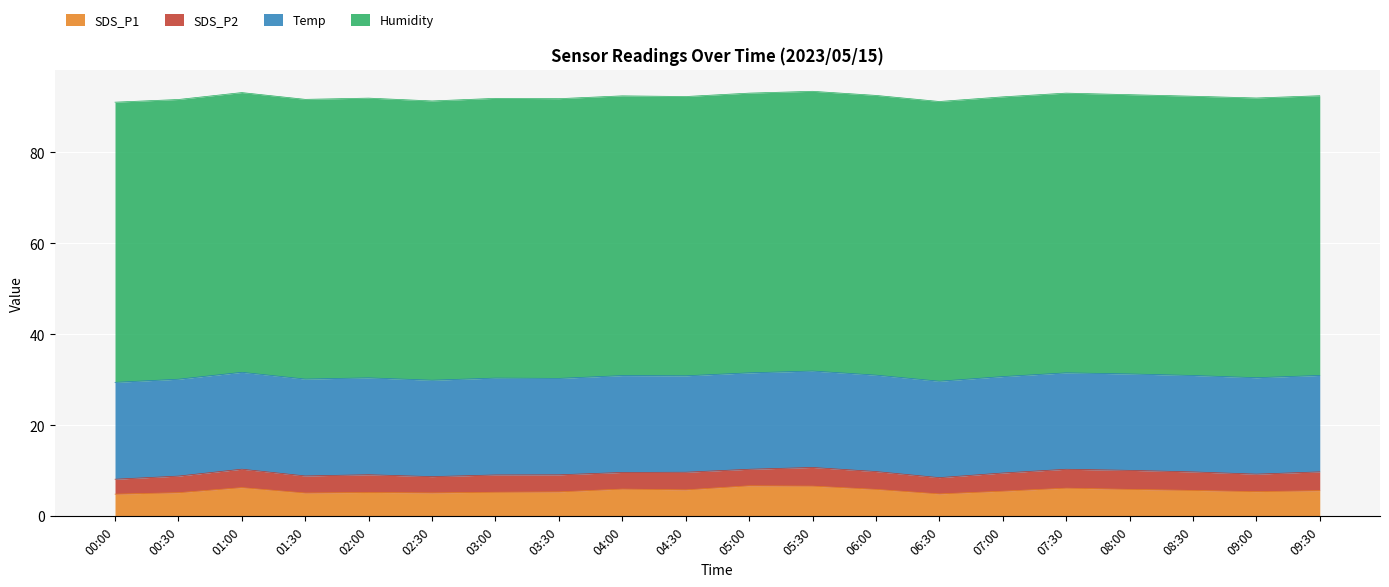

Where is SDS_P1 nearest to the value 5?

06:30